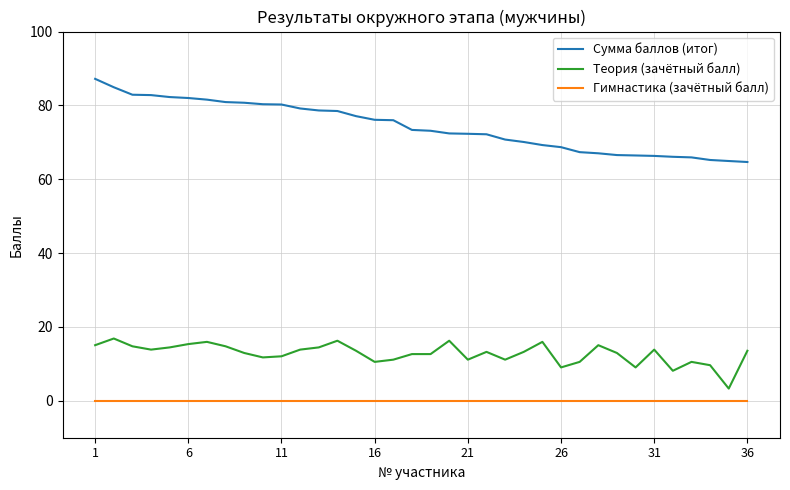

Which series has the largest total across all categories?

Сумма баллов (итог)